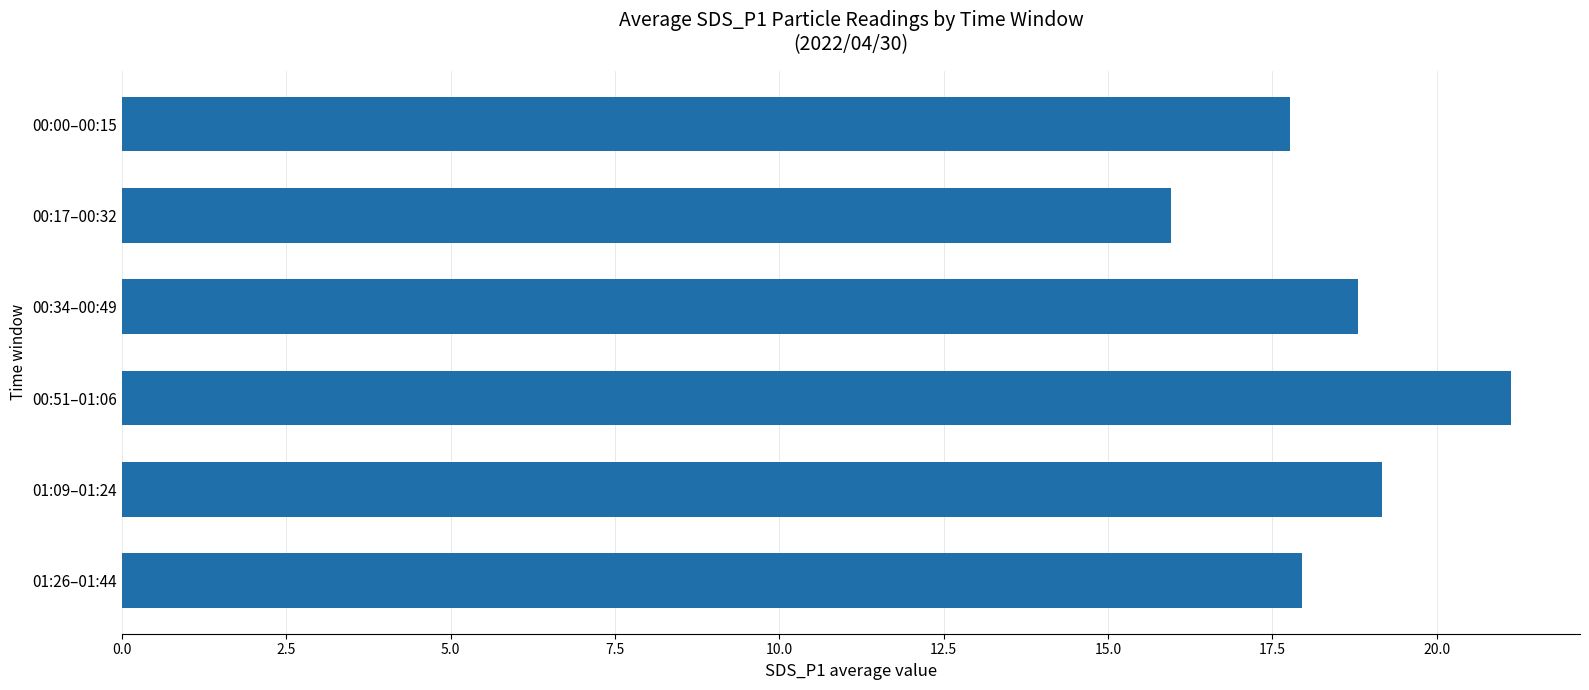

What is the minimum value shown in the chart?

16.0